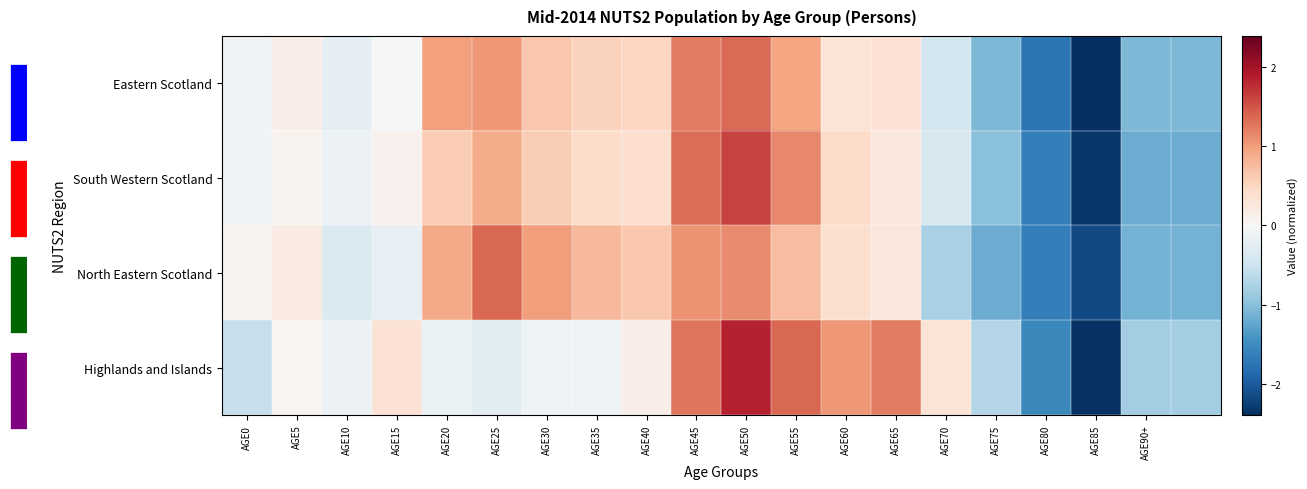

How many categories are shown in the chart?

20